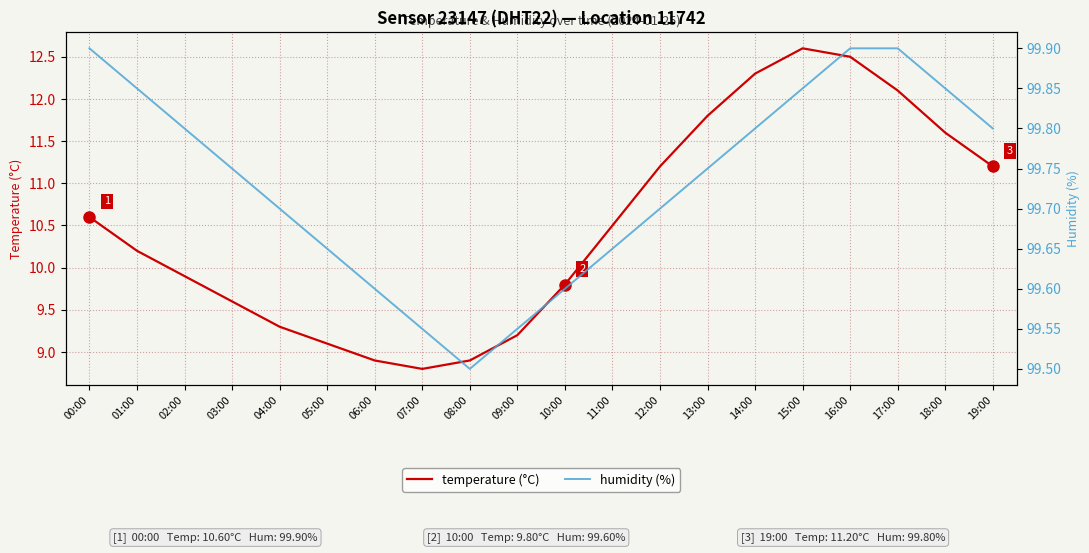

Reading left to right, what are all the values shown in this chart?

temperature (°C): 00:00=10.6	01:00=10.2	02:00=9.9	03:00=9.6	04:00=9.3	05:00=9.1	06:00=8.9	07:00=8.8	08:00=8.9	09:00=9.2	10:00=9.8	11:00=10.5	12:00=11.2	13:00=11.8	14:00=12.3	15:00=12.6	16:00=12.5	17:00=12.1	18:00=11.6	19:00=11.2
humidity (%): 00:00=99.9	01:00=99.8	02:00=99.8	03:00=99.8	04:00=99.7	05:00=99.7	06:00=99.6	07:00=99.5	08:00=99.5	09:00=99.5	10:00=99.6	11:00=99.7	12:00=99.7	13:00=99.8	14:00=99.8	15:00=99.8	16:00=99.9	17:00=99.9	18:00=99.8	19:00=99.8